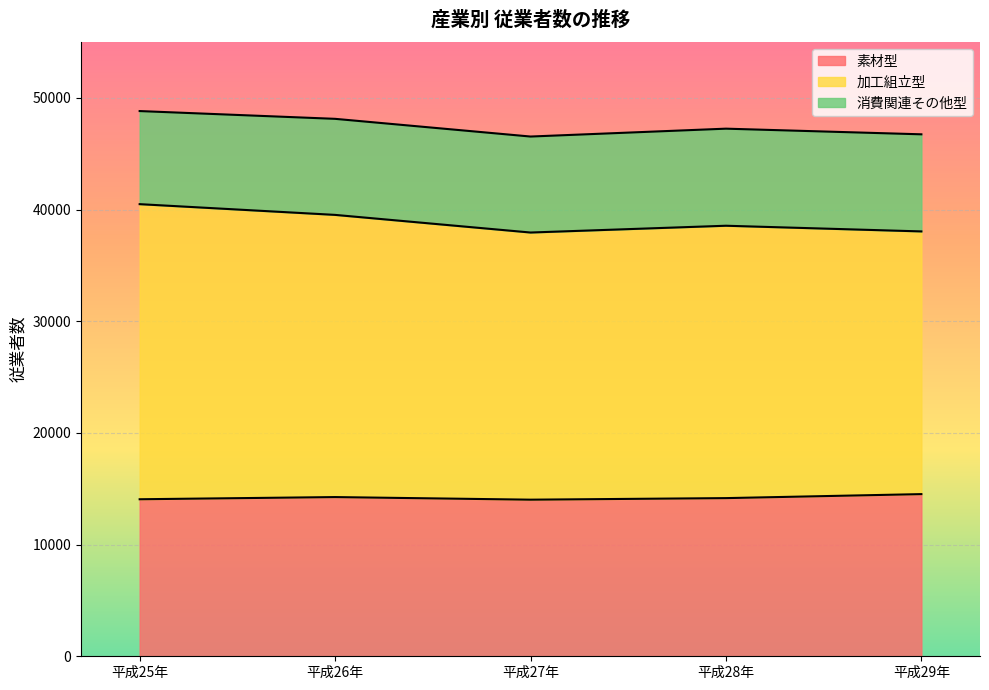

What is the sum of all 素材型 values?

71014